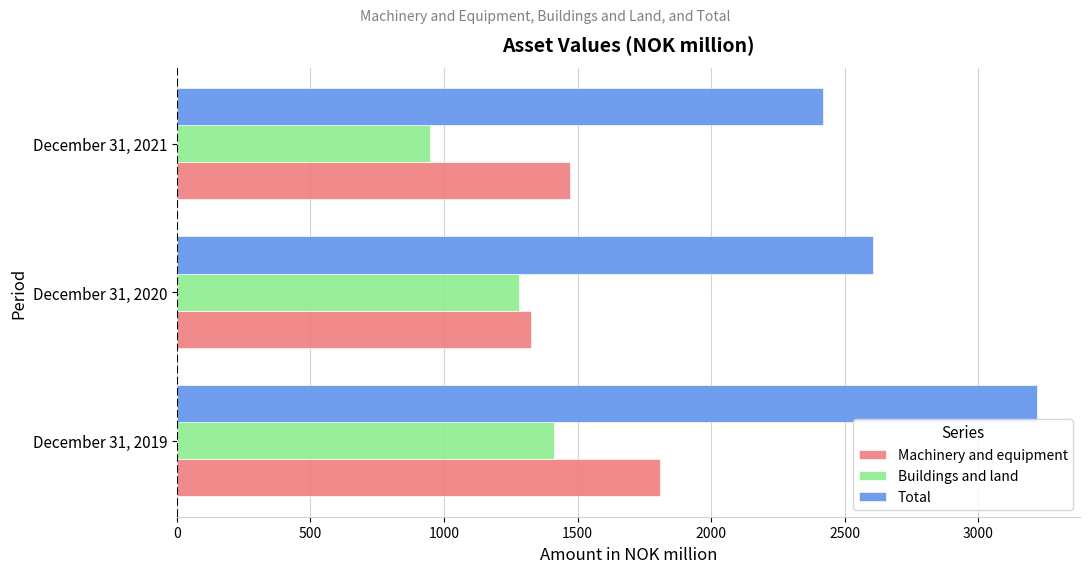

What is the greatest value displayed?

3220.0